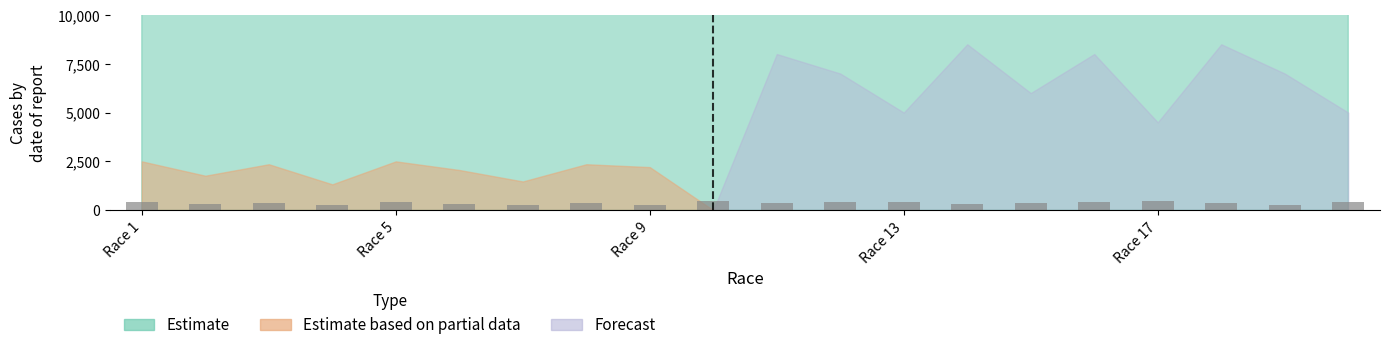

What is the difference between the second highest and second lowest values?

200